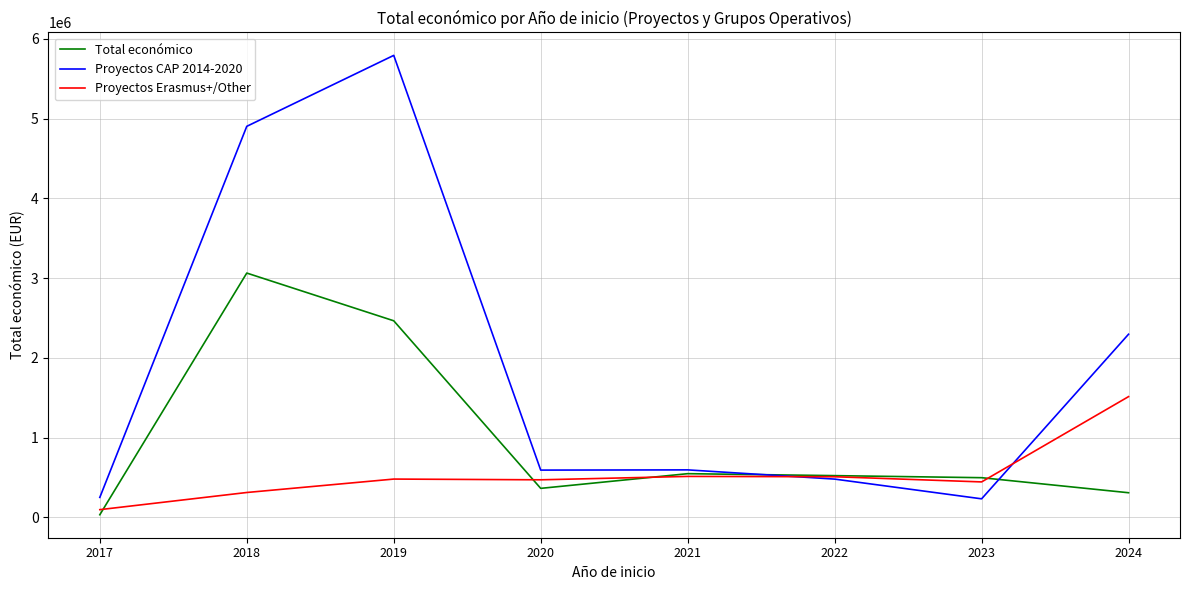

List the series in order of their overall mean, lowest first.

Proyectos Erasmus+/Other, Total económico, Proyectos CAP 2014-2020